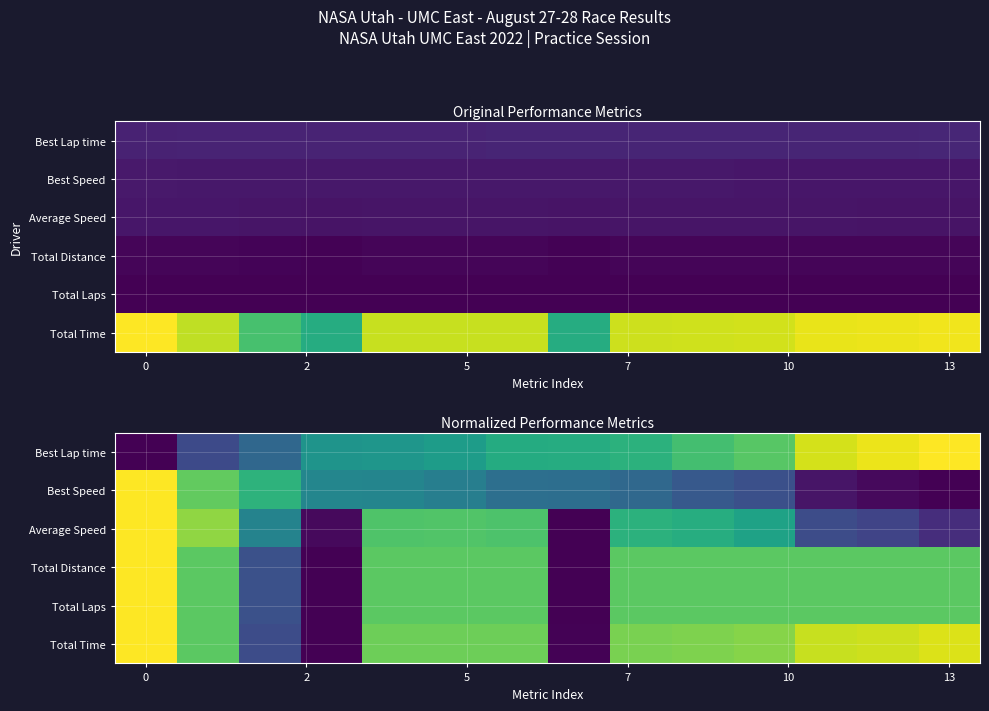

At how many categories does at least one series exceed 0?

14